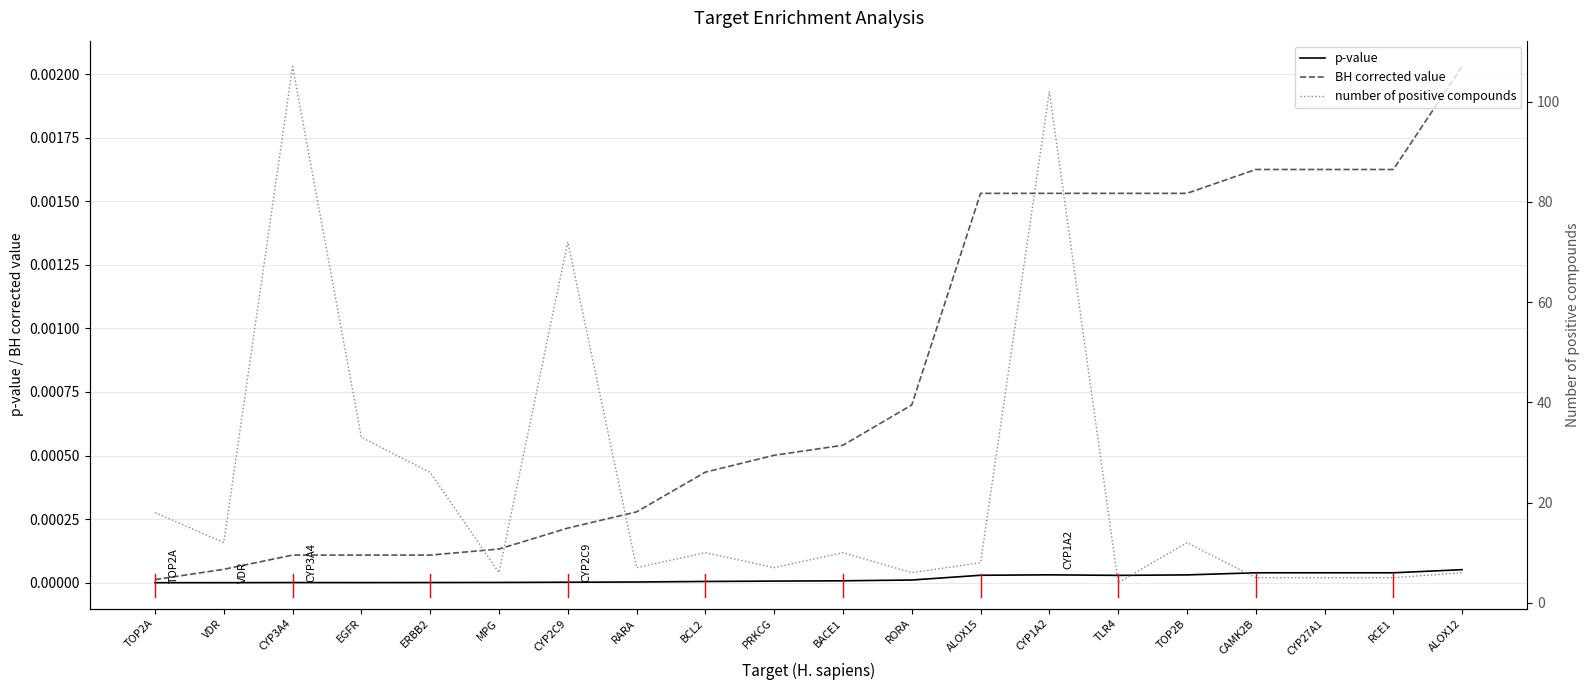

At which category is the sum across all series the highest?

CYP3A4